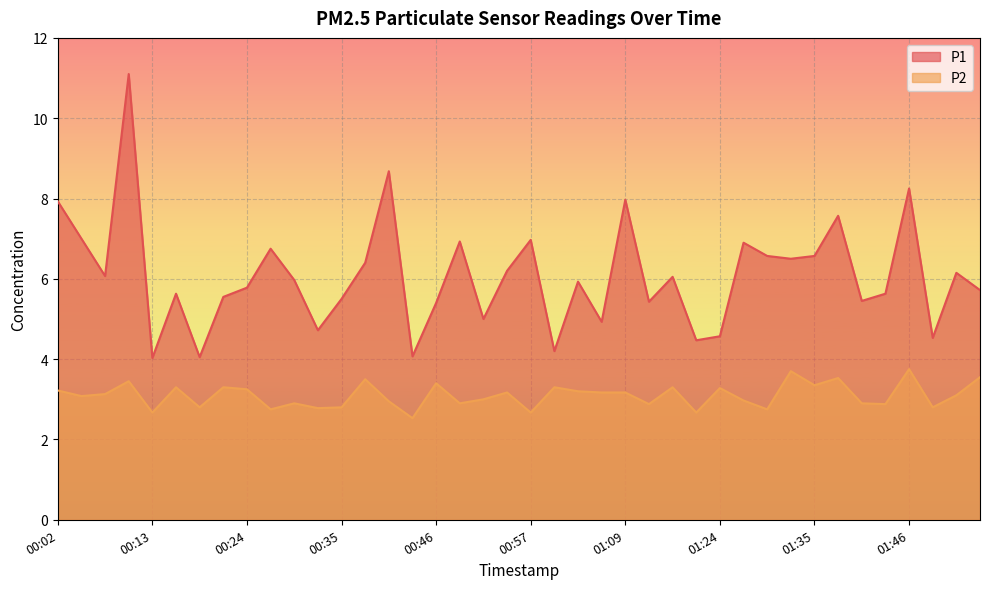

Reading left to right, what are all the values shown in this chart?

P1: 00:02=7.9	00:04=7.0	00:07=6.1	00:10=11.1	00:13=4.0	00:16=5.6	00:18=4.0	00:21=5.5	00:24=5.8	00:27=6.8	00:29=6.0	00:32=4.7	00:35=5.5	00:38=6.4	00:41=8.7	00:43=4.1	00:46=5.4	00:49=6.9	00:52=5.0	00:55=6.2	00:57=7.0	01:00=4.2	01:03=5.9	01:06=4.9	01:09=8.0	01:11=5.4	01:14=6.0	01:17=4.5	01:24=4.6	01:27=6.9	01:30=6.6	01:32=6.5	01:35=6.6	01:38=7.6	01:41=5.5	01:43=5.6	01:46=8.2	01:49=4.5	01:52=6.2	01:55=5.7
P2: 00:02=3.2	00:04=3.1	00:07=3.1	00:10=3.5	00:13=2.7	00:16=3.3	00:18=2.8	00:21=3.3	00:24=3.2	00:27=2.8	00:29=2.9	00:32=2.8	00:35=2.8	00:38=3.5	00:41=3.0	00:43=2.5	00:46=3.4	00:49=2.9	00:52=3.0	00:55=3.2	00:57=2.7	01:00=3.3	01:03=3.2	01:06=3.2	01:09=3.2	01:11=2.9	01:14=3.3	01:17=2.7	01:24=3.3	01:27=3.0	01:30=2.8	01:32=3.7	01:35=3.4	01:38=3.5	01:41=2.9	01:43=2.9	01:46=3.8	01:49=2.8	01:52=3.1	01:55=3.5